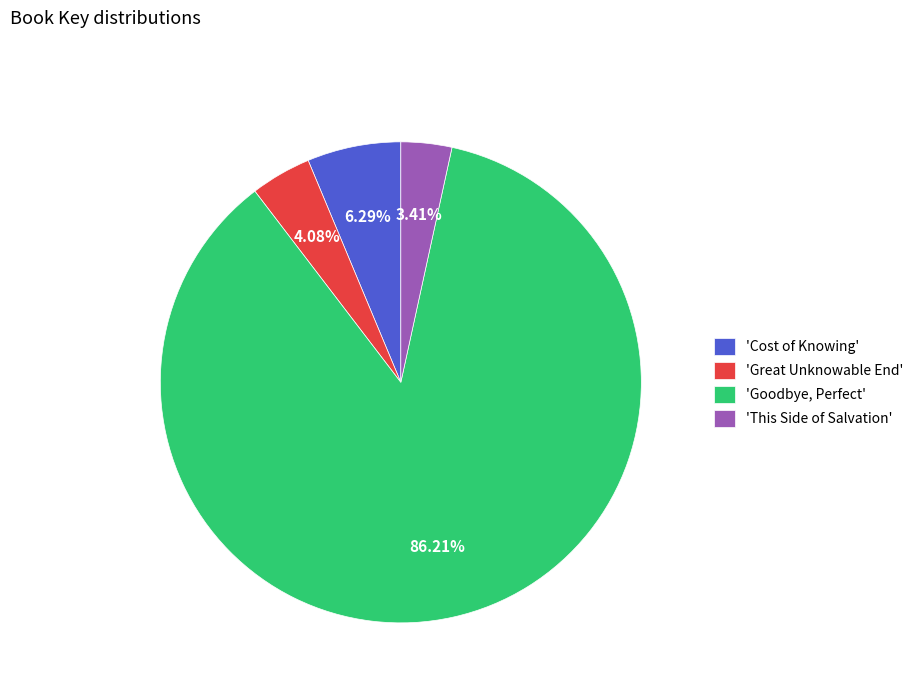

Which category has the smallest portion of the pie?

'This Side of Salvation'